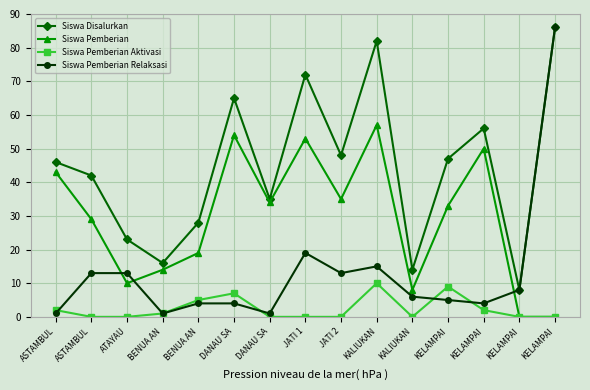

At which category is the sum across all series the highest?

KELAMPAI